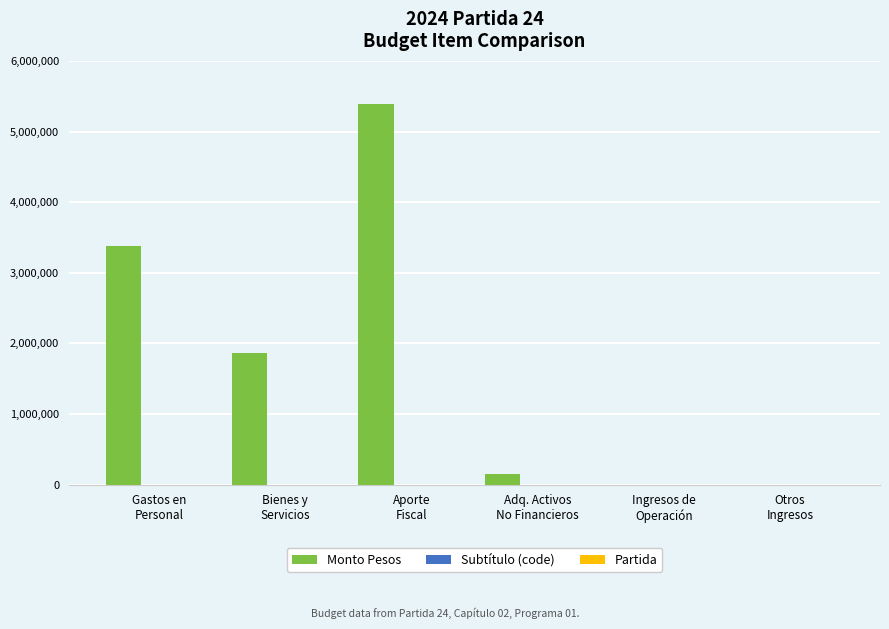

What is the greatest value displayed?

5384212